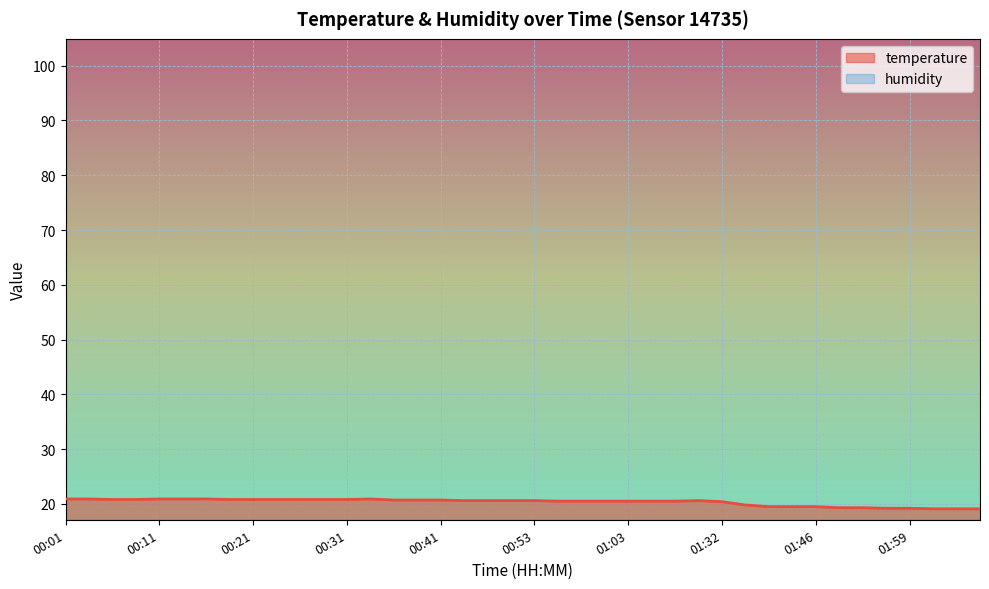

List the labels in order of value, smallest first.

02:04, 02:07, 02:09, 01:56, 01:59, 01:51, 01:54, 01:40, 01:43, 01:46, 01:38, 01:32, 00:56, 00:58, 01:01, 01:03, 01:06, 01:15, 00:46, 00:48, 00:51, 00:53, 01:23, 00:36, 00:38, 00:41, 00:06, 00:08, 00:18, 00:21, 00:23, 00:26, 00:28, 00:31, 00:01, 00:03, 00:11, 00:13, 00:16, 00:33